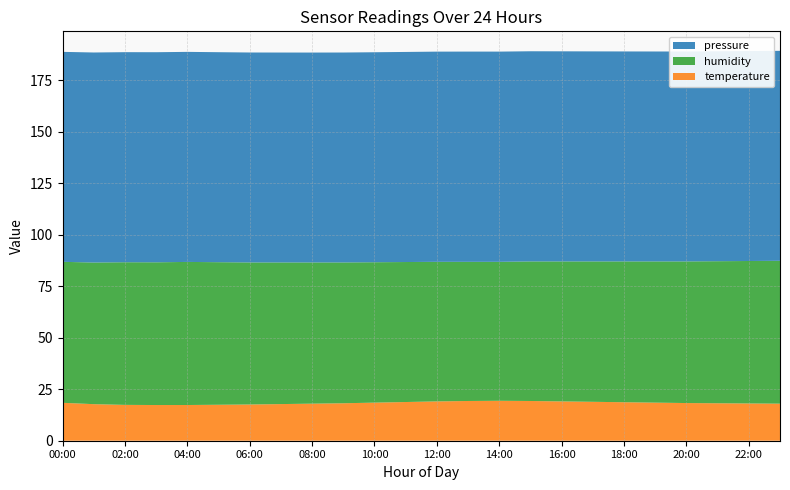

Is it true that temperature equals 17.4 at 04:00?

True